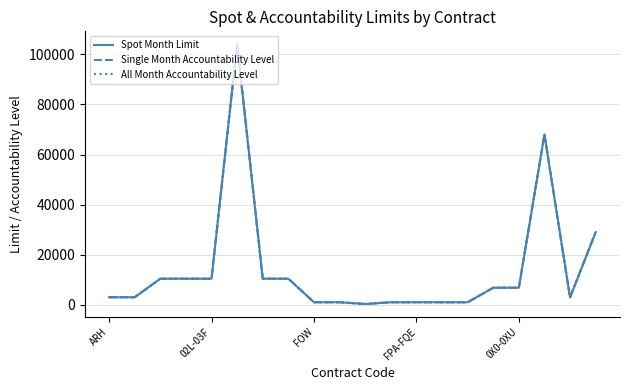

What is the average value of the All Month Accountability Level series?

14090